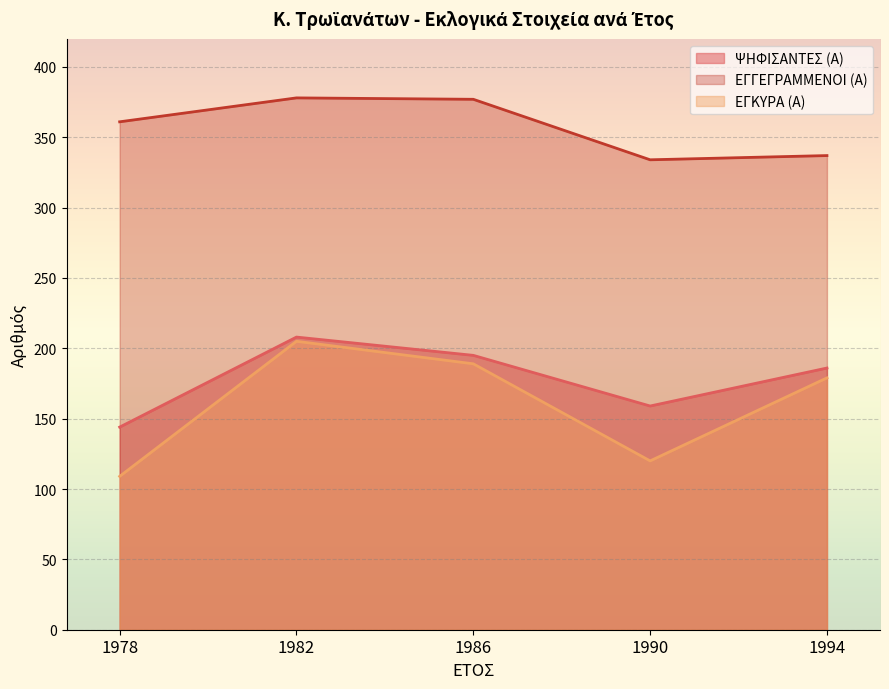

What is the value of the ΕΓΓΕΓΡΑΜΜΕΝΟΙ (Α) point at the 2nd from the left?

378